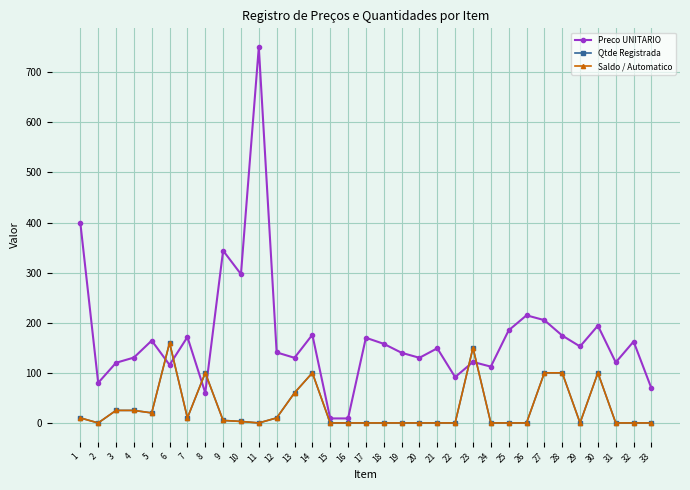

How many data points does each series have?

33